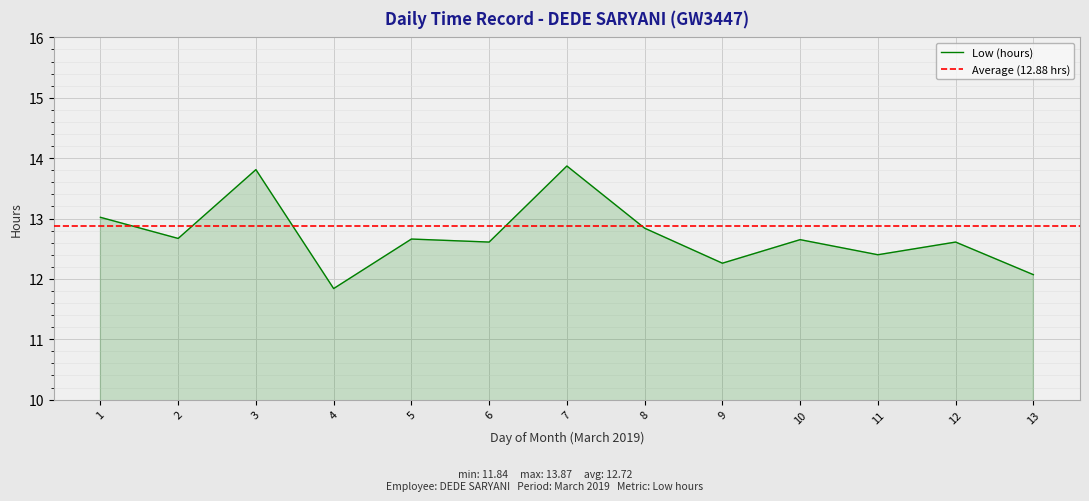

What is the sum of the values at 1 and 5?

25.7